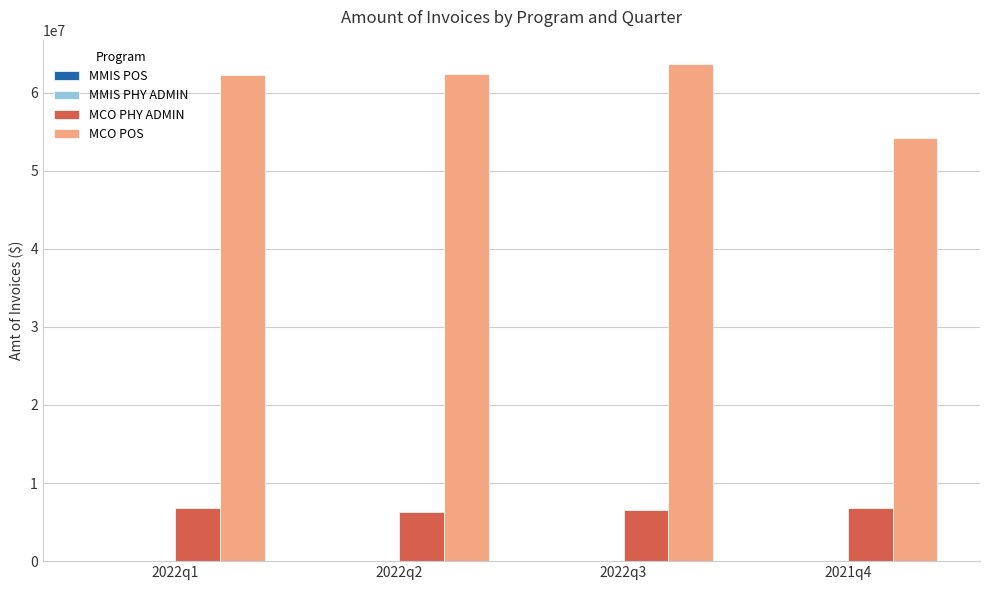

Which series has the largest total across all categories?

MCO POS